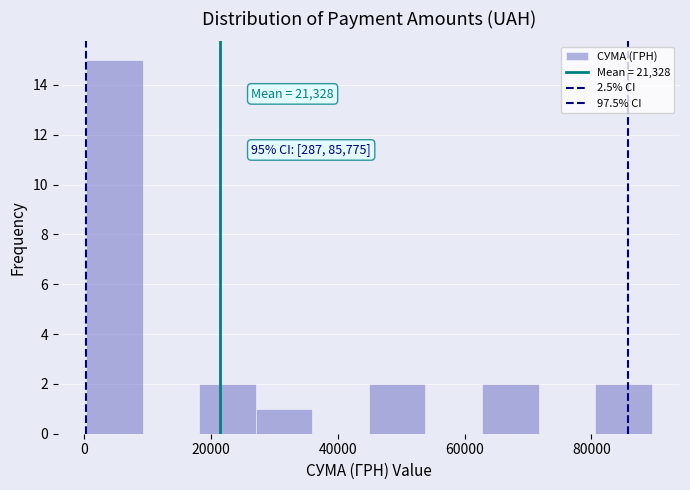

Over which range of the x-axis is the bar tallest?

0 to 10000